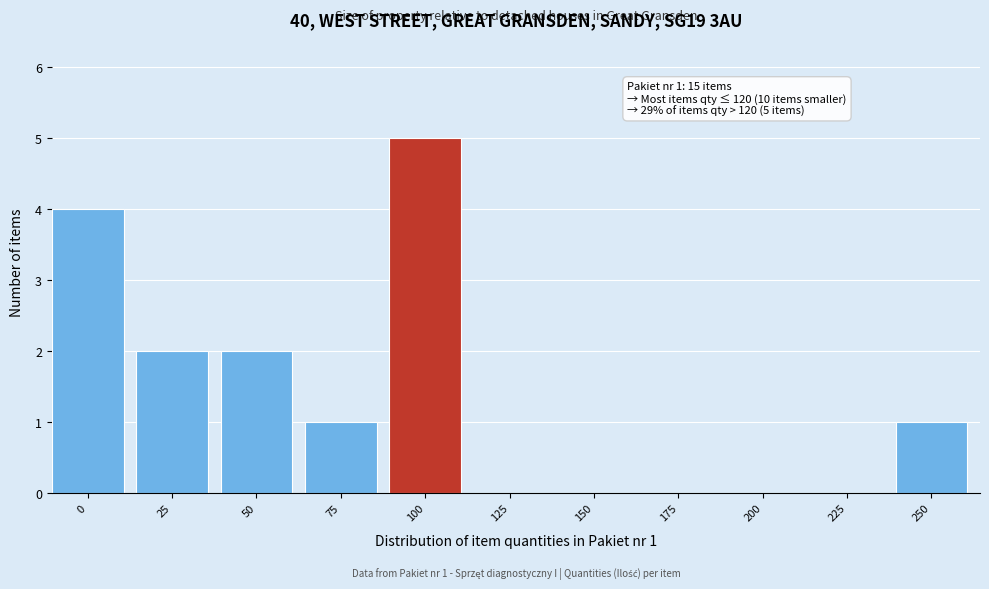

Reading right to left, list all the values displayed in this chart.

250=1	225=0	200=0	175=0	150=0	125=0	100=5	75=1	50=2	25=2	0=4